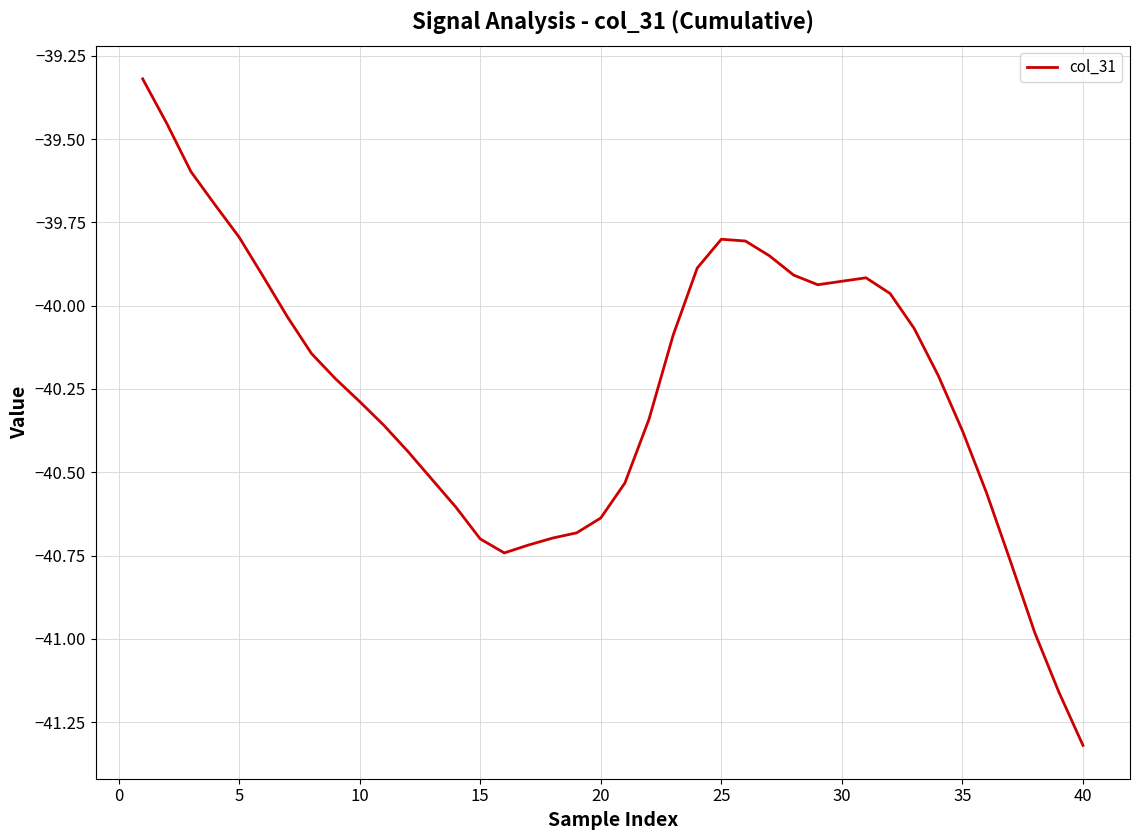

What is the minimum value shown in the chart?

-41.3